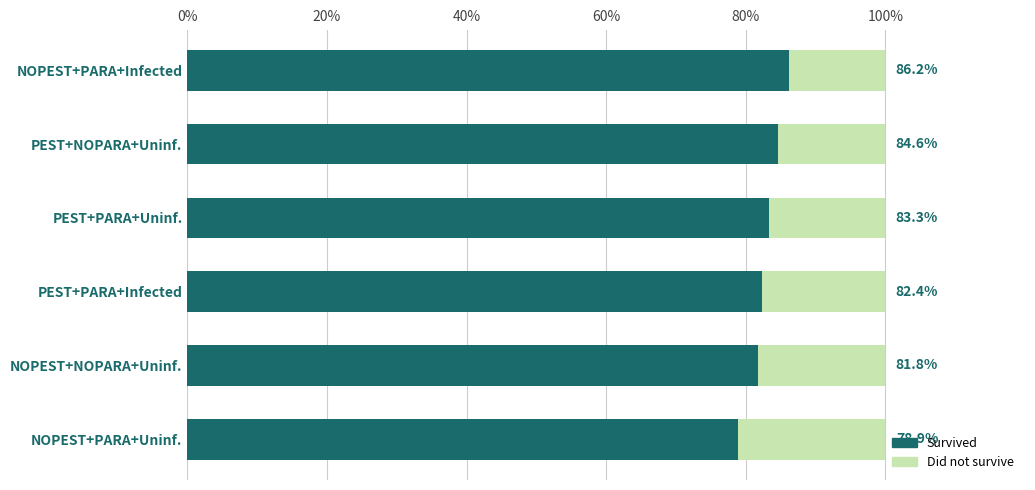

True or false: Survived has a value of 82.4 at PEST+PARA+Infected.

True